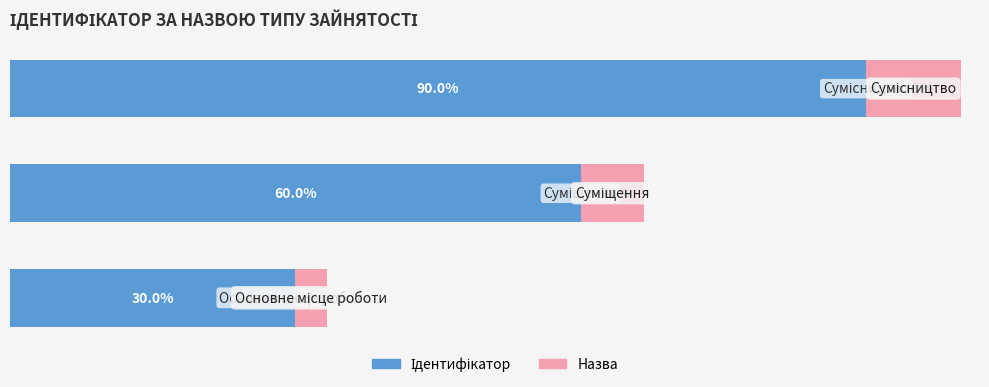

Which series has the largest range (max minus min)?

Ідентифікатор